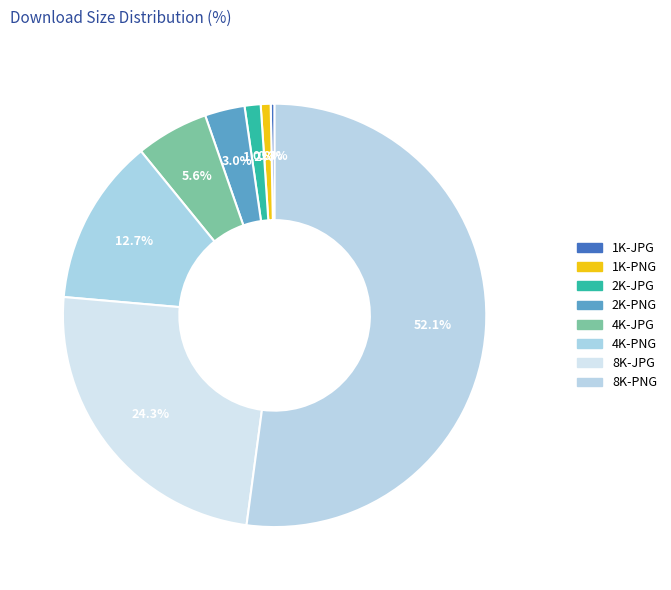

How many slices are in this pie chart?

8